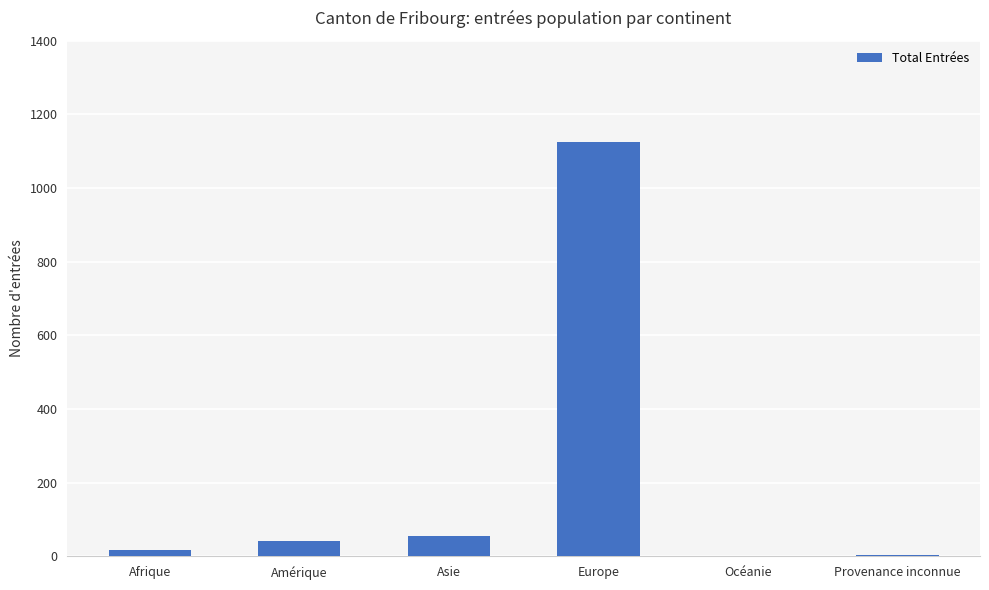

What is the change in value from Asie to Europe?

+1069